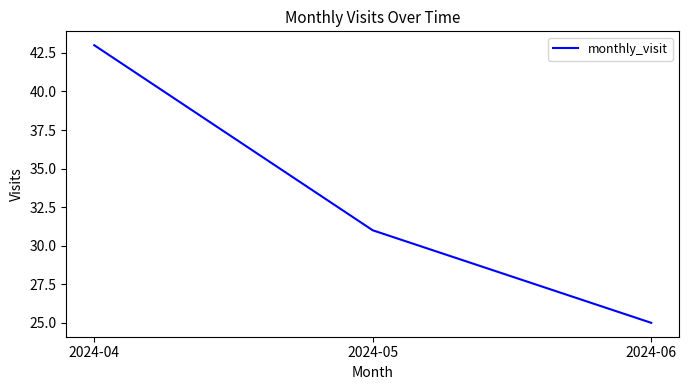

What is the sum of the values at 2024-06 and 2024-04?

68